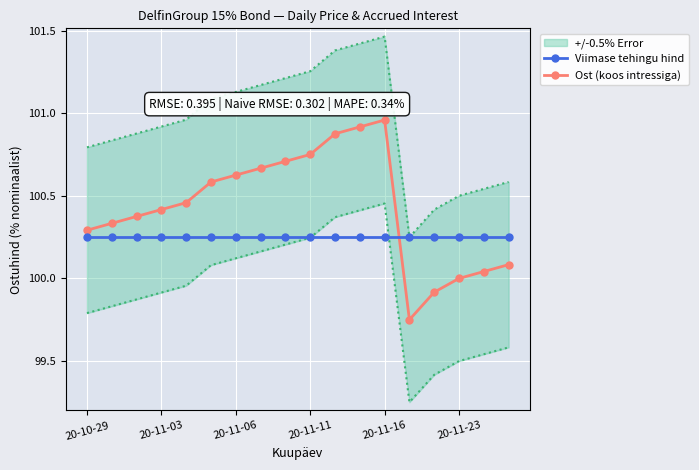

What is the minimum value shown in the chart?

99.8